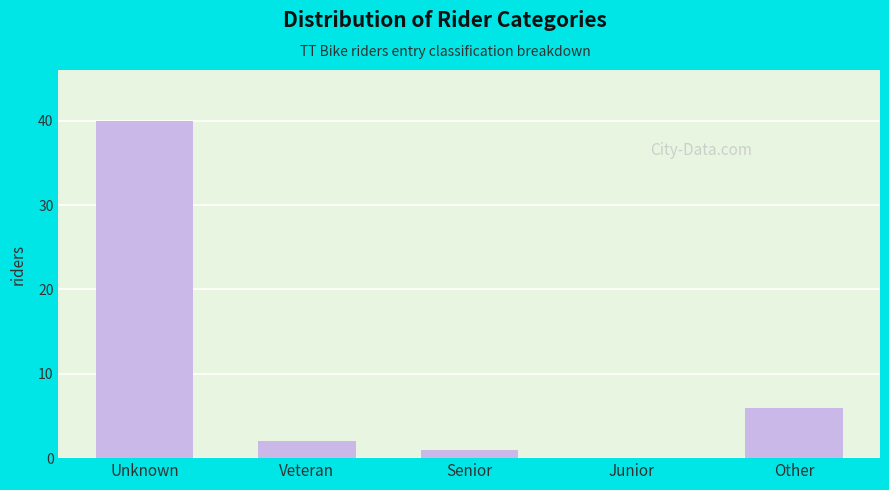

Reading left to right, what are all the values shown in this chart?

Unknown=40	Veteran=2	Senior=1	Junior=0	Other=6